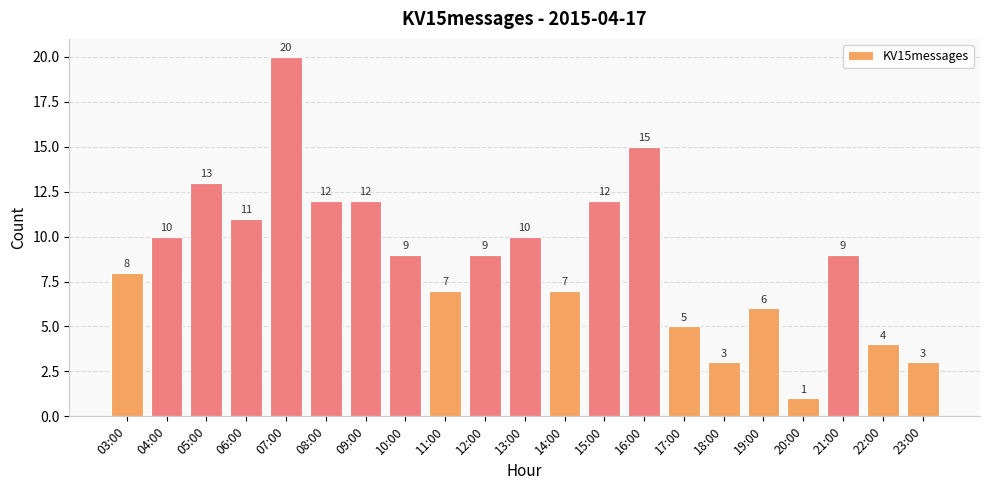

How many bars are there in total?

21